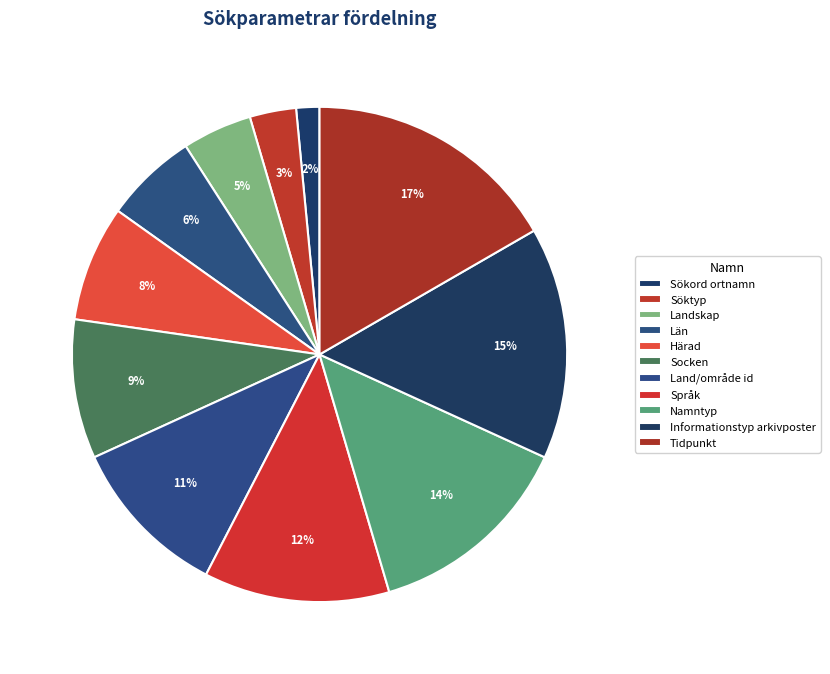

How many segments does this pie chart have?

11